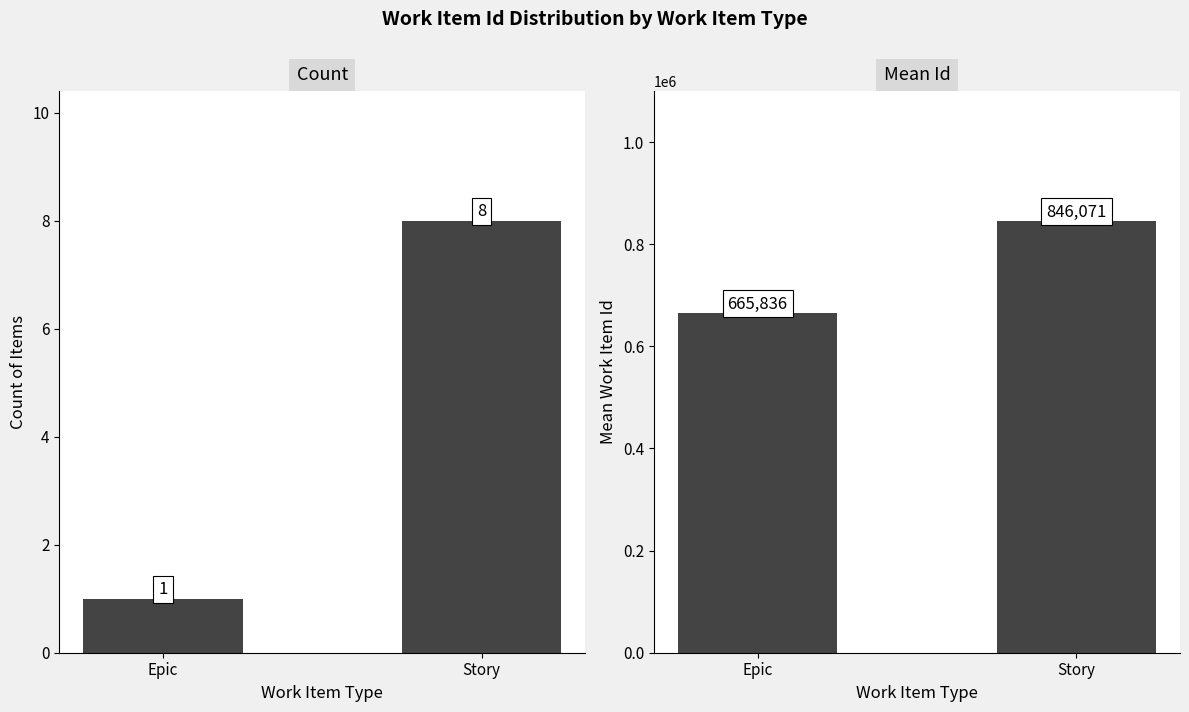

At how many categories does at least one series exceed 810293?

1